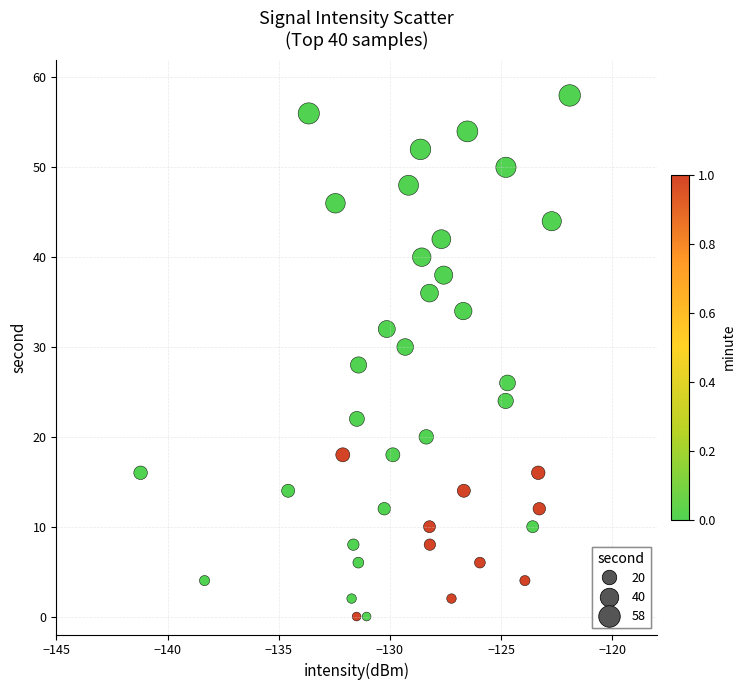

What is the range of Y values (max minus min)?

58